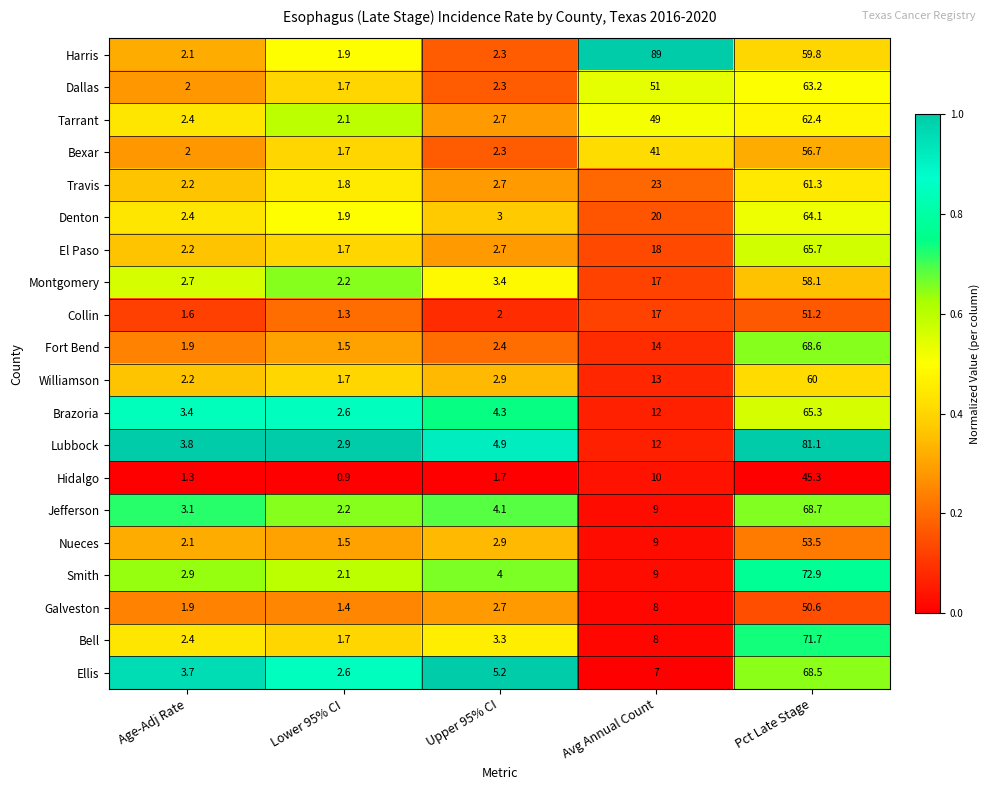

Where is Travis nearest to the value 31?

Avg Annual Count